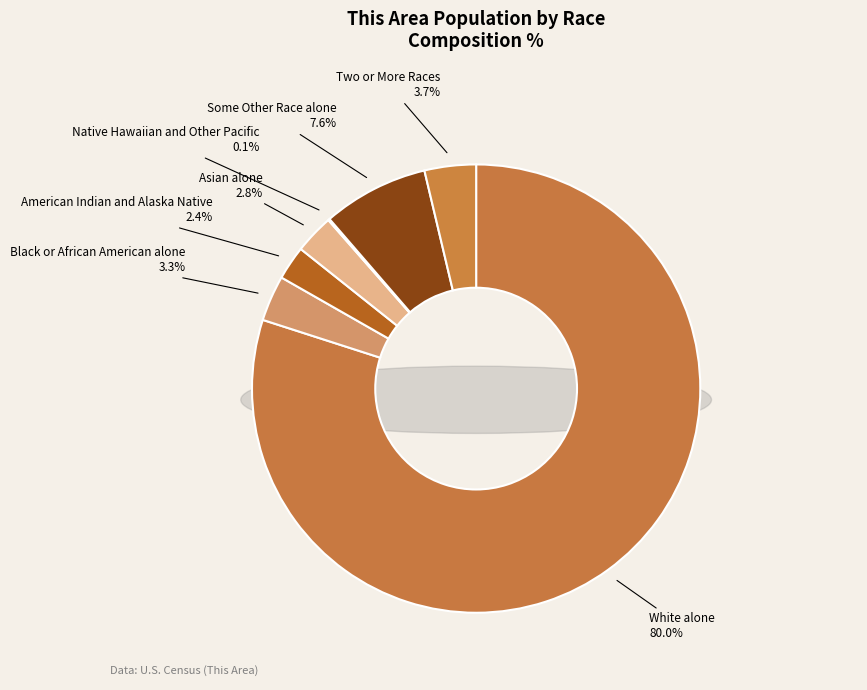

To the nearest percent, what portion does American Indian and Alaska Native represent?

2%